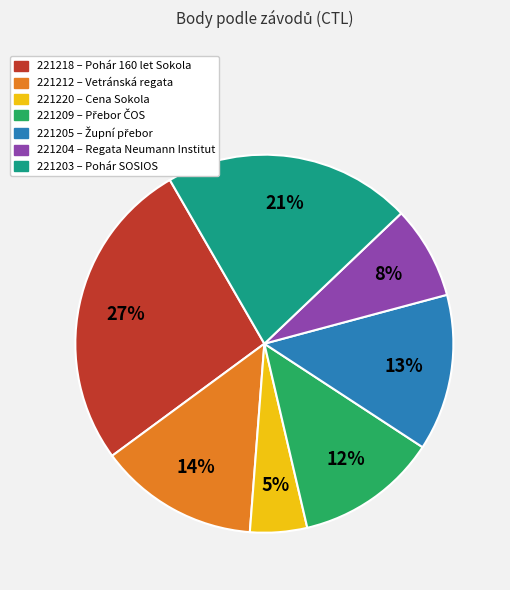

What is the largest slice in the pie chart?

221218